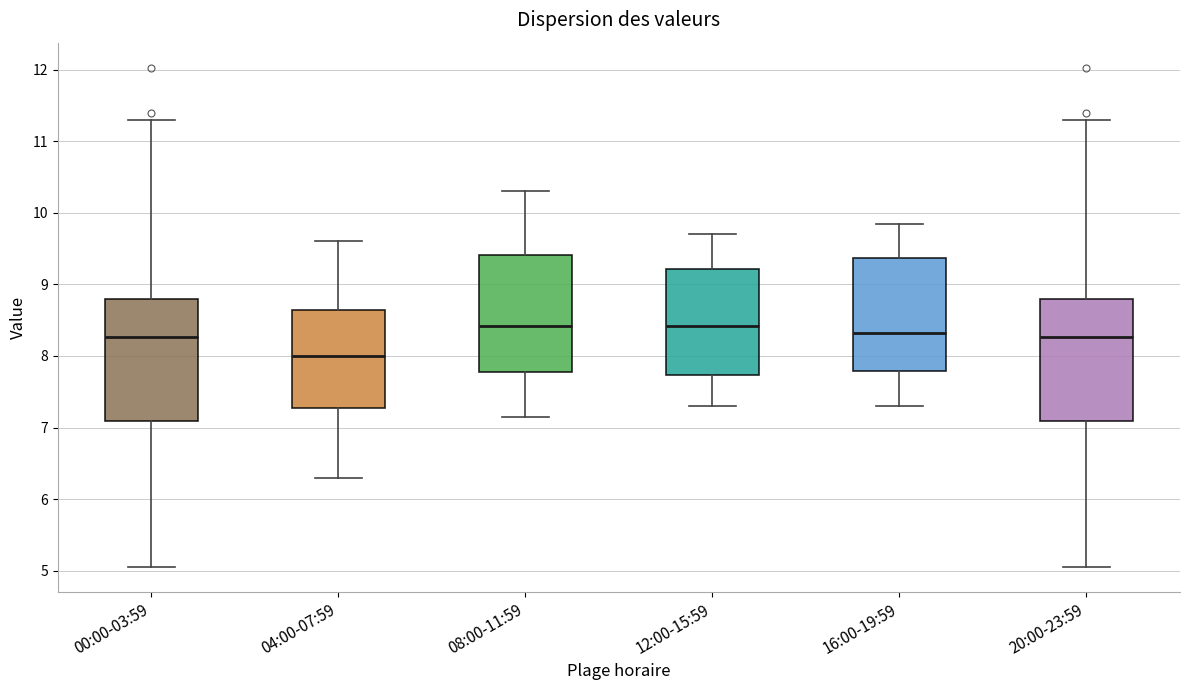

Reading left to right, transcribe this box plot: for each box, give where its median line is, the range the box spans, and where its two whiskers end, as read against the y-axis. The values are not printed on the chart, so give them approximately, as read against the axis.

00:00-03:59: median 8.3, box 7.1 to 8.8, whiskers 5.1 to 11.3
04:00-07:59: median 8.0, box 7.3 to 8.6, whiskers 6.3 to 9.6
08:00-11:59: median 8.4, box 7.8 to 9.4, whiskers 7.2 to 10.3
12:00-15:59: median 8.4, box 7.7 to 9.2, whiskers 7.3 to 9.7
16:00-19:59: median 8.3, box 7.8 to 9.4, whiskers 7.3 to 9.9
20:00-23:59: median 8.3, box 7.1 to 8.8, whiskers 5.1 to 11.3